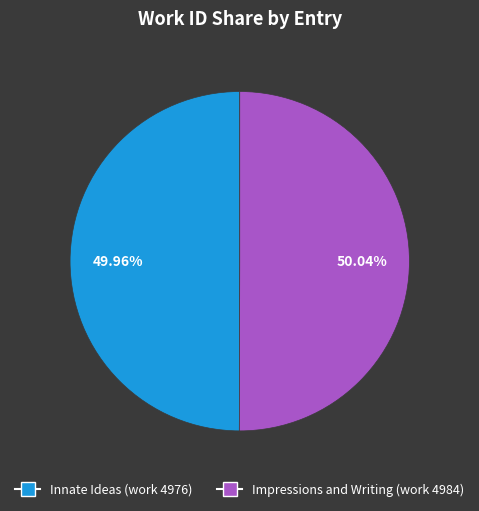

What is the ratio of the value at Impressions and Writing (work 4984) to the value at Innate Ideas (work 4976)?

1.0